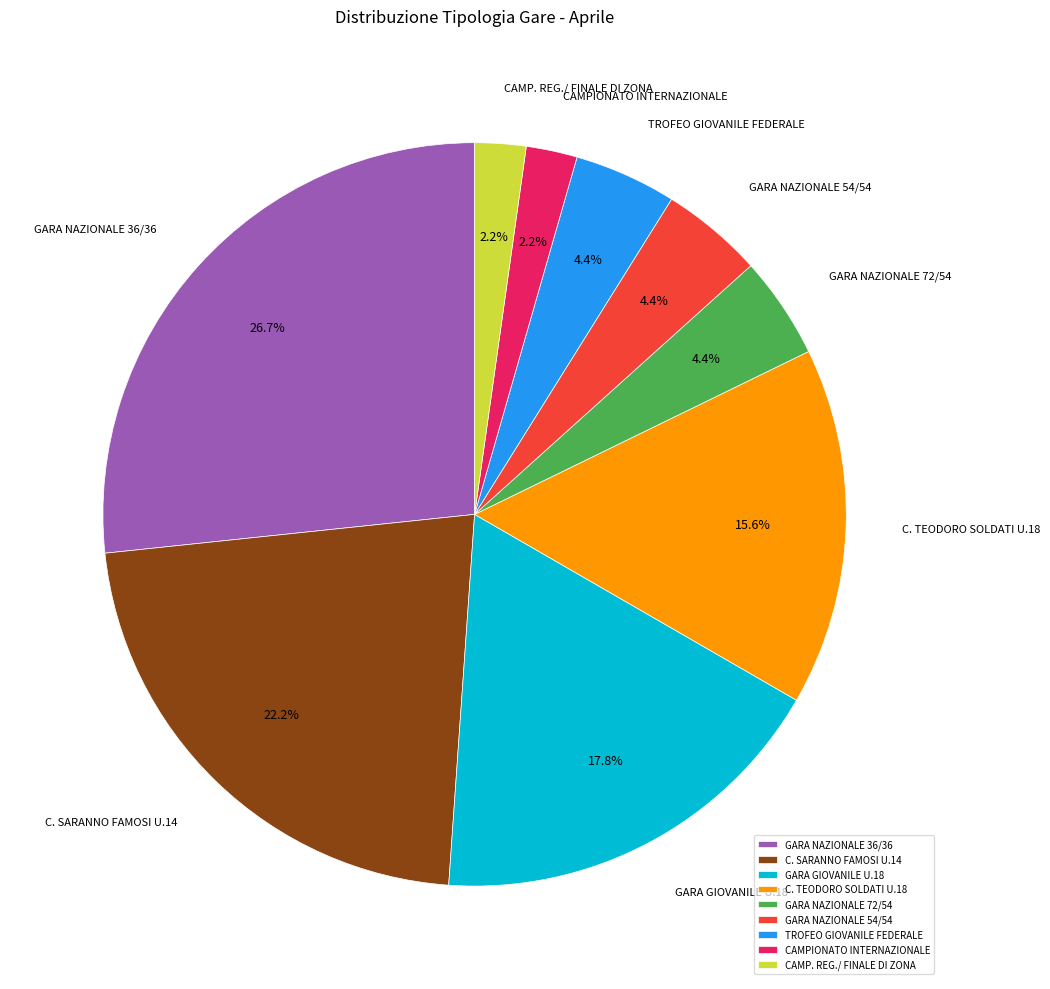

Combined, do GARA NAZIONALE 54/54 and CAMP. REG./ FINALE DI ZONA account for over 50%?

No